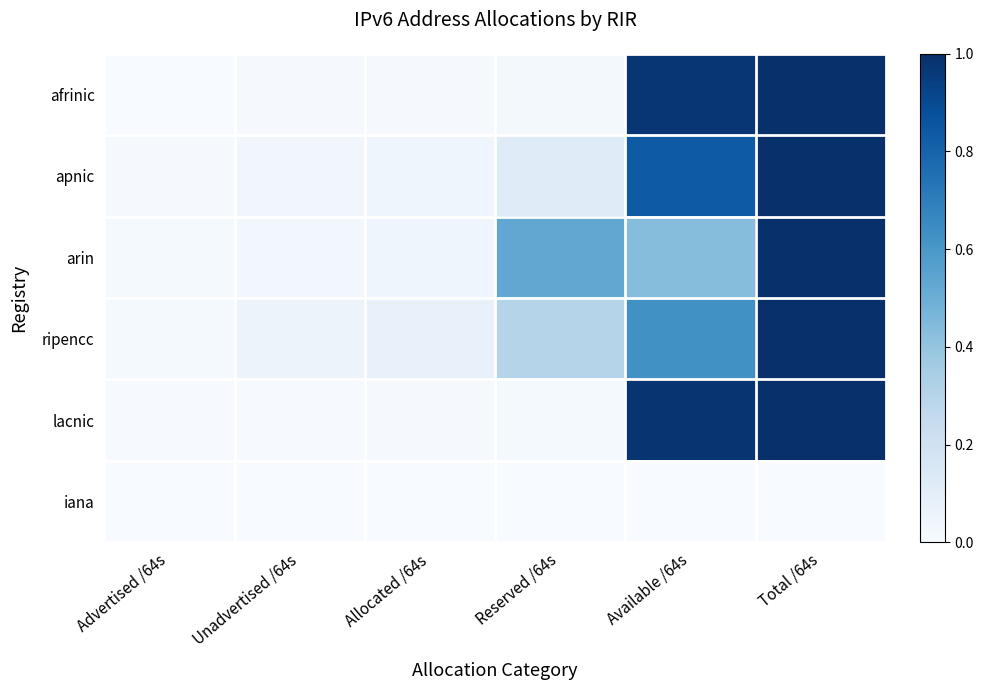

Which series has the largest range (max minus min)?

afrinic